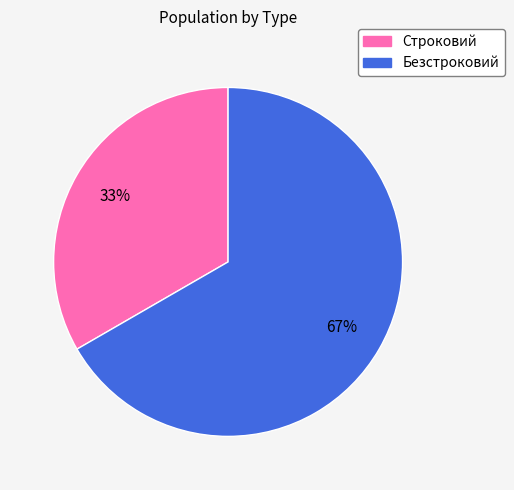

True or false: Безстроковий accounts for 67% of the total.

True